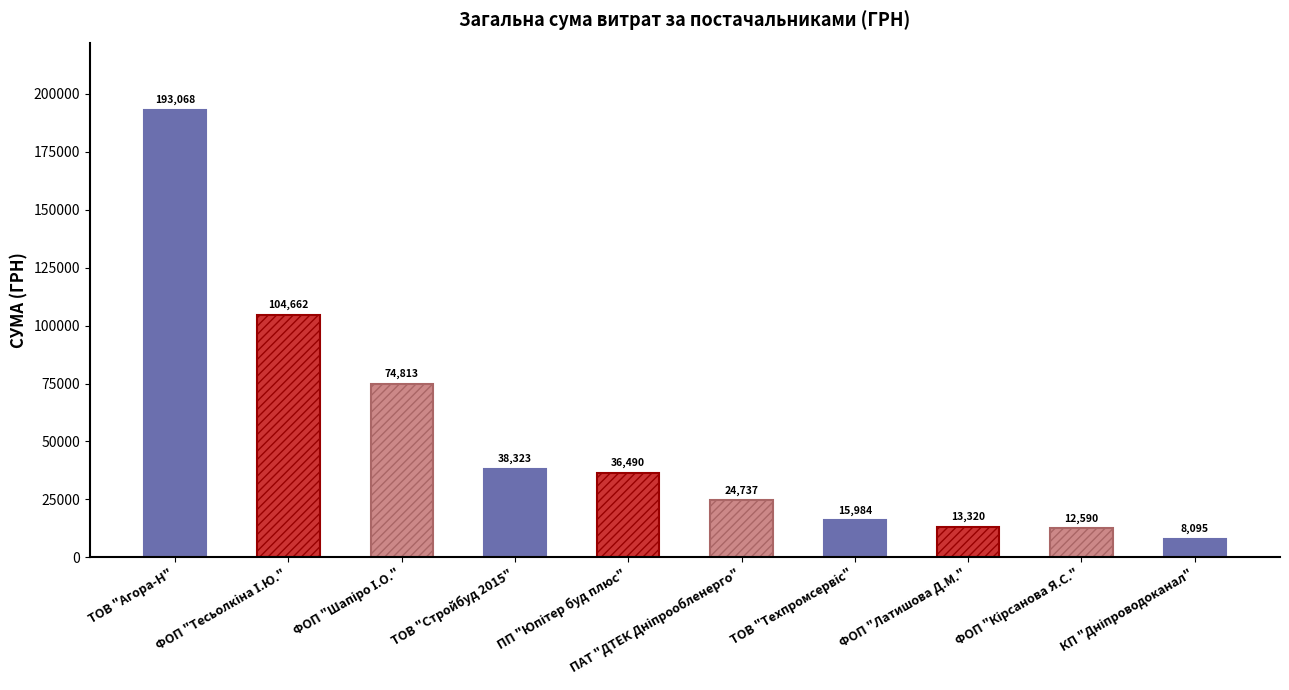

What is the label of the 9th bar from the left?

ФОП "Кірсанова Я.С."